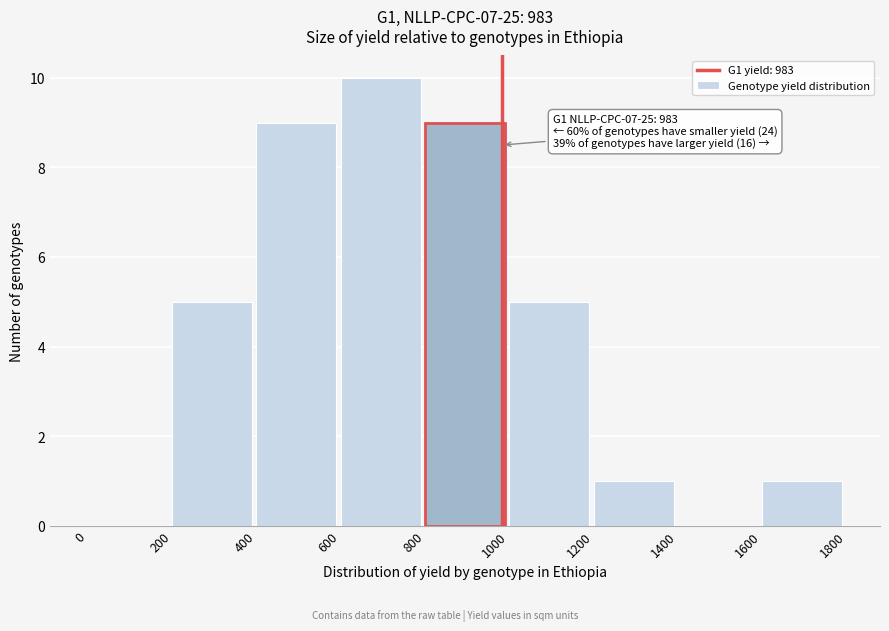

Which range on the x-axis has the tallest bar?

600 to 800